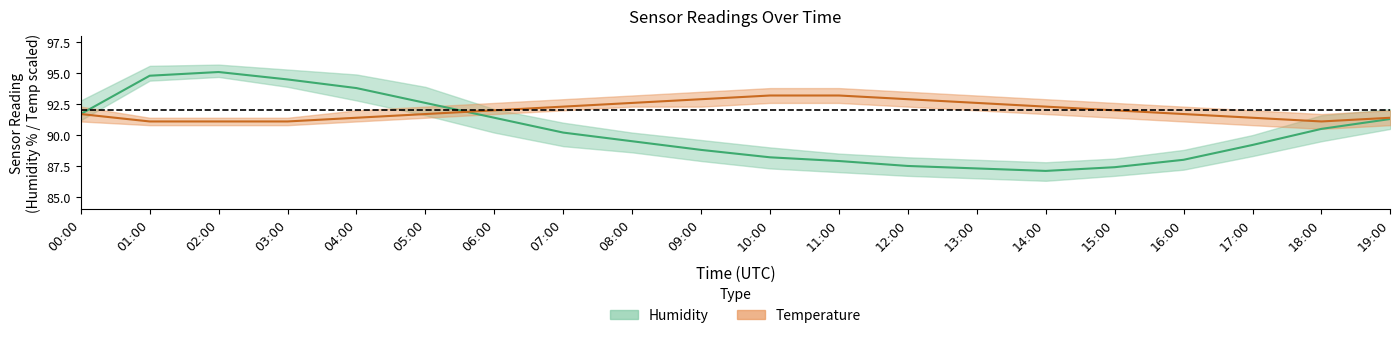

Which series has the largest total across all categories?

temperature (mean)